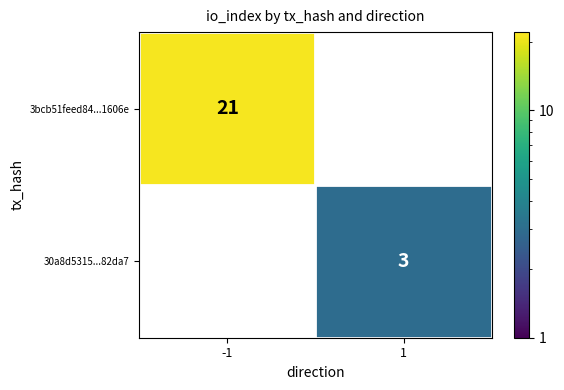

Reading left to right, extract all data points from this chart.

3bcb51feed84...1606e: 21	0
30a8d5315...82da7: 0	3